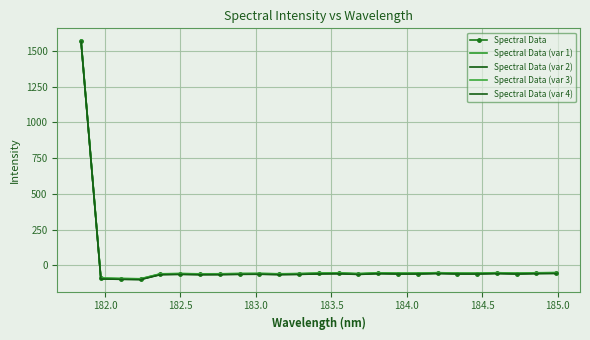

Is this an area chart (filled region under the line)?

No